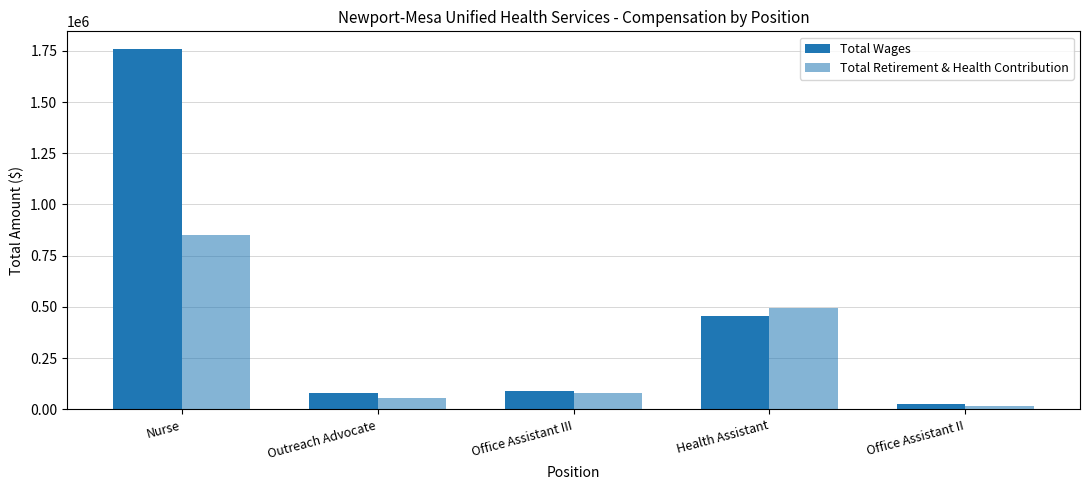

The value of Total Wages at Health Assistant is 735621. True or false?

False